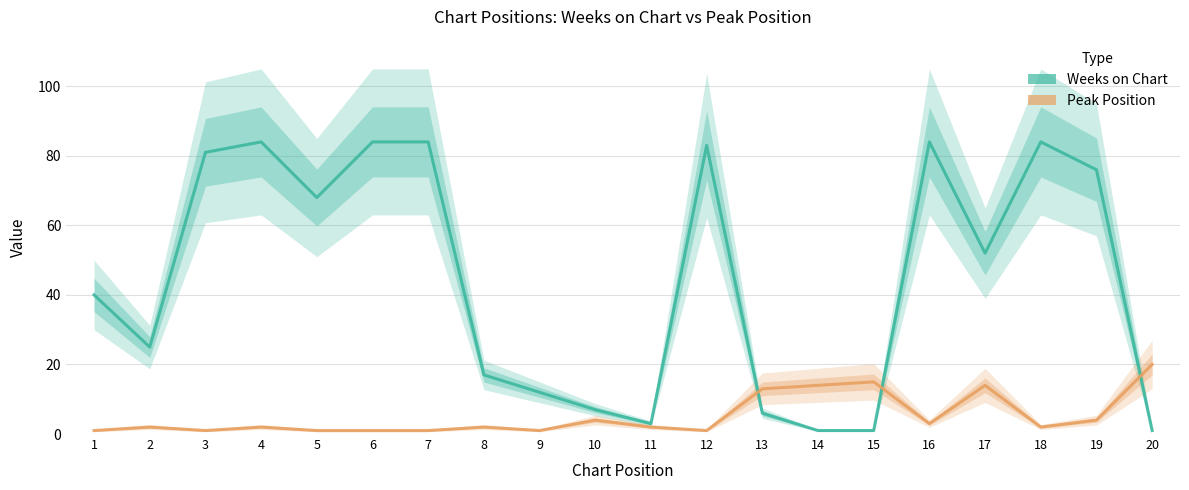

Does the chart display data point markers on the line(s)?

No